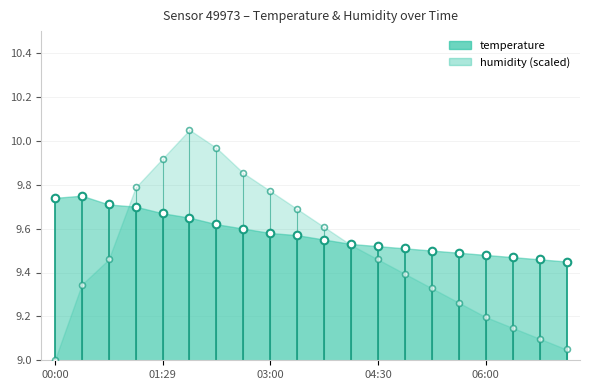

Which series contains the lowest Y value?

humidity